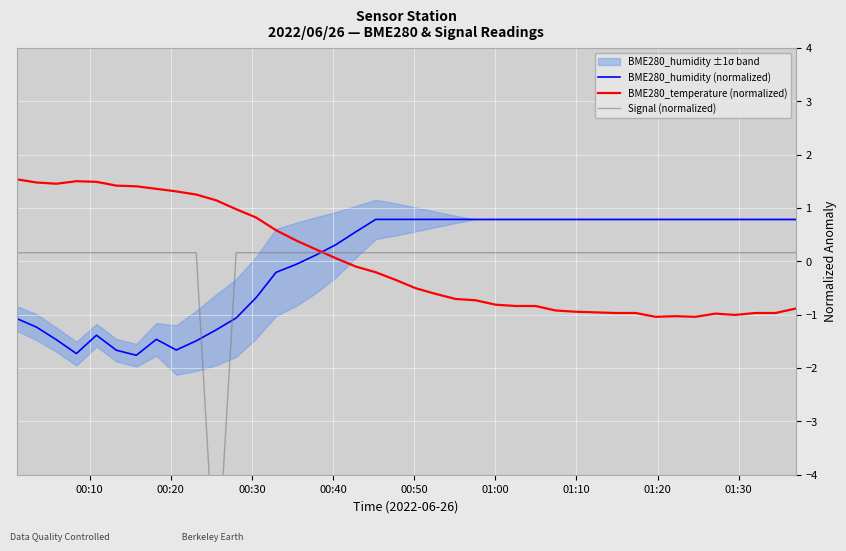

Which series has the widest spread of values?

Signal (normalized)